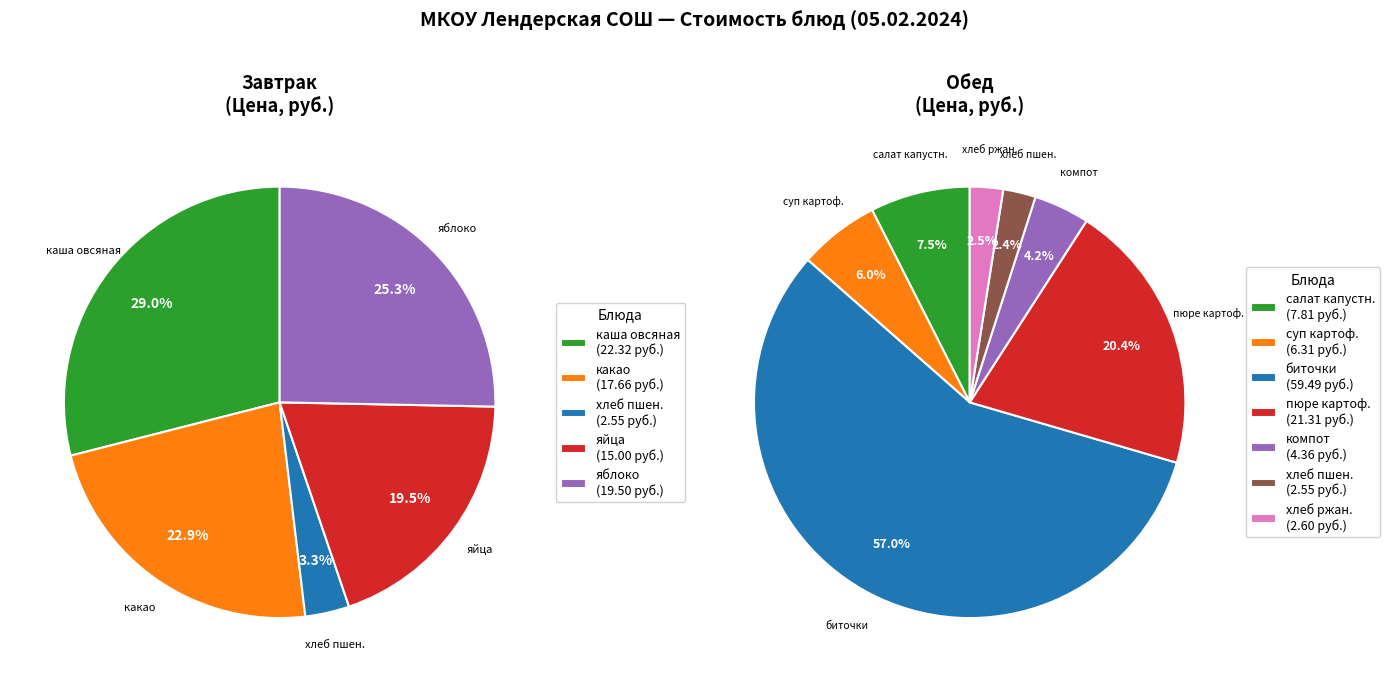

Combined, what portion of the pie is хлеб пшеничный and биточки?

34.2%